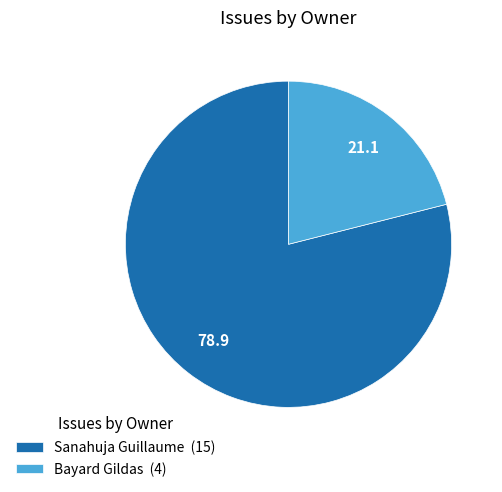

Rank the categories by value from highest to lowest.

Sanahuja Guillaume, Bayard Gildas